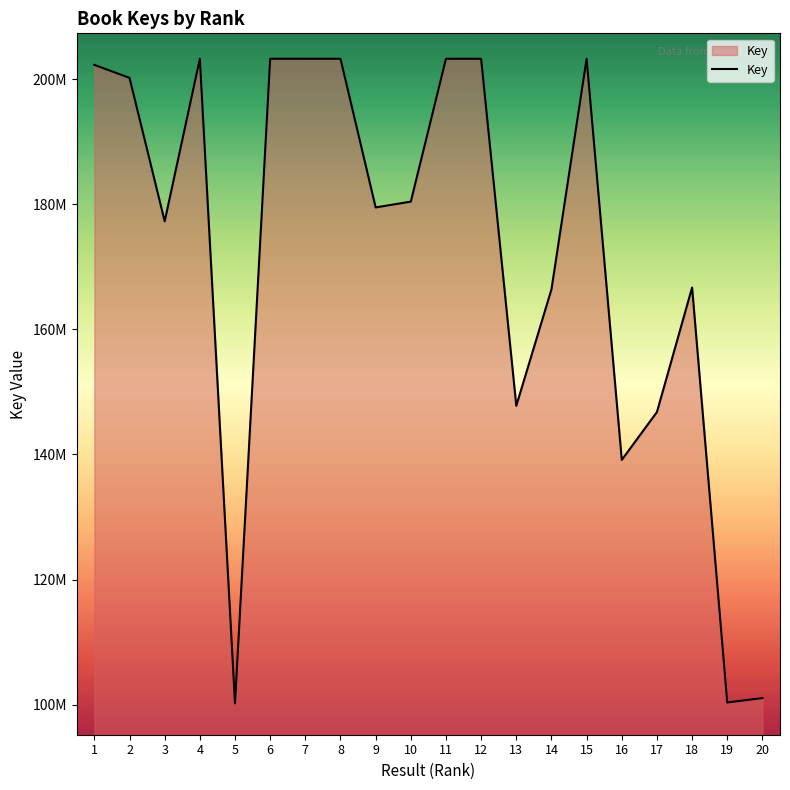

What is the approximate value at 1, to the nearest 100?

202303900